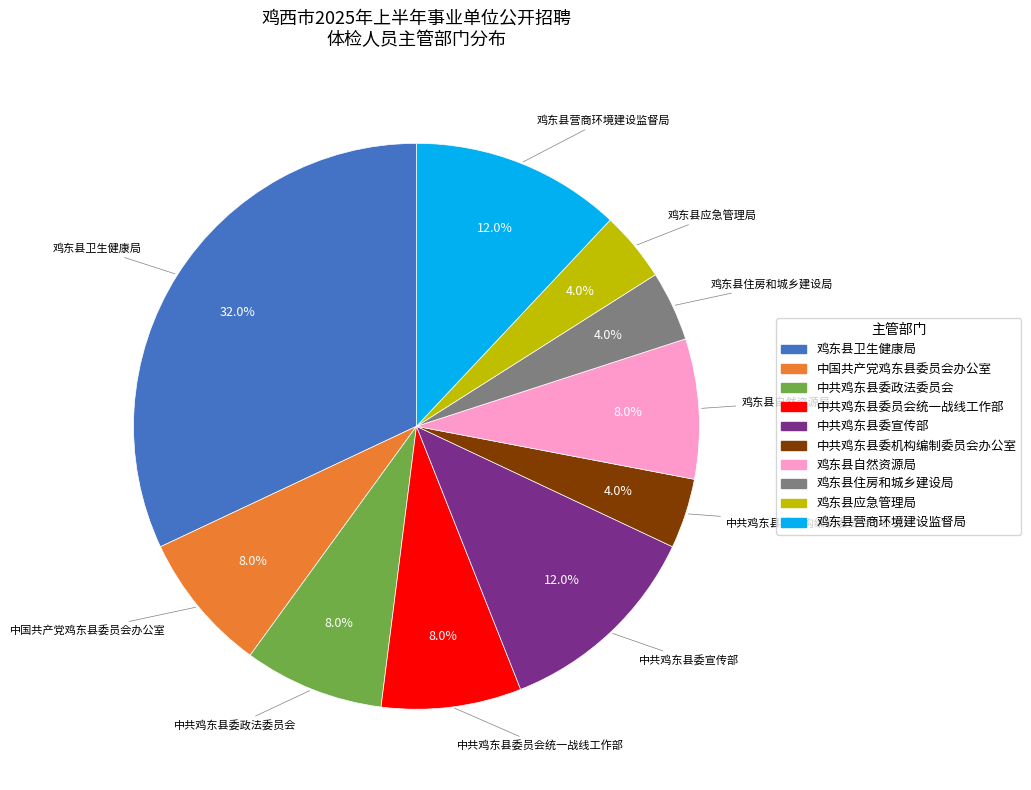

What percentage is the 中国共产党鸡东县委员会办公室 slice, to the nearest percent?

8%